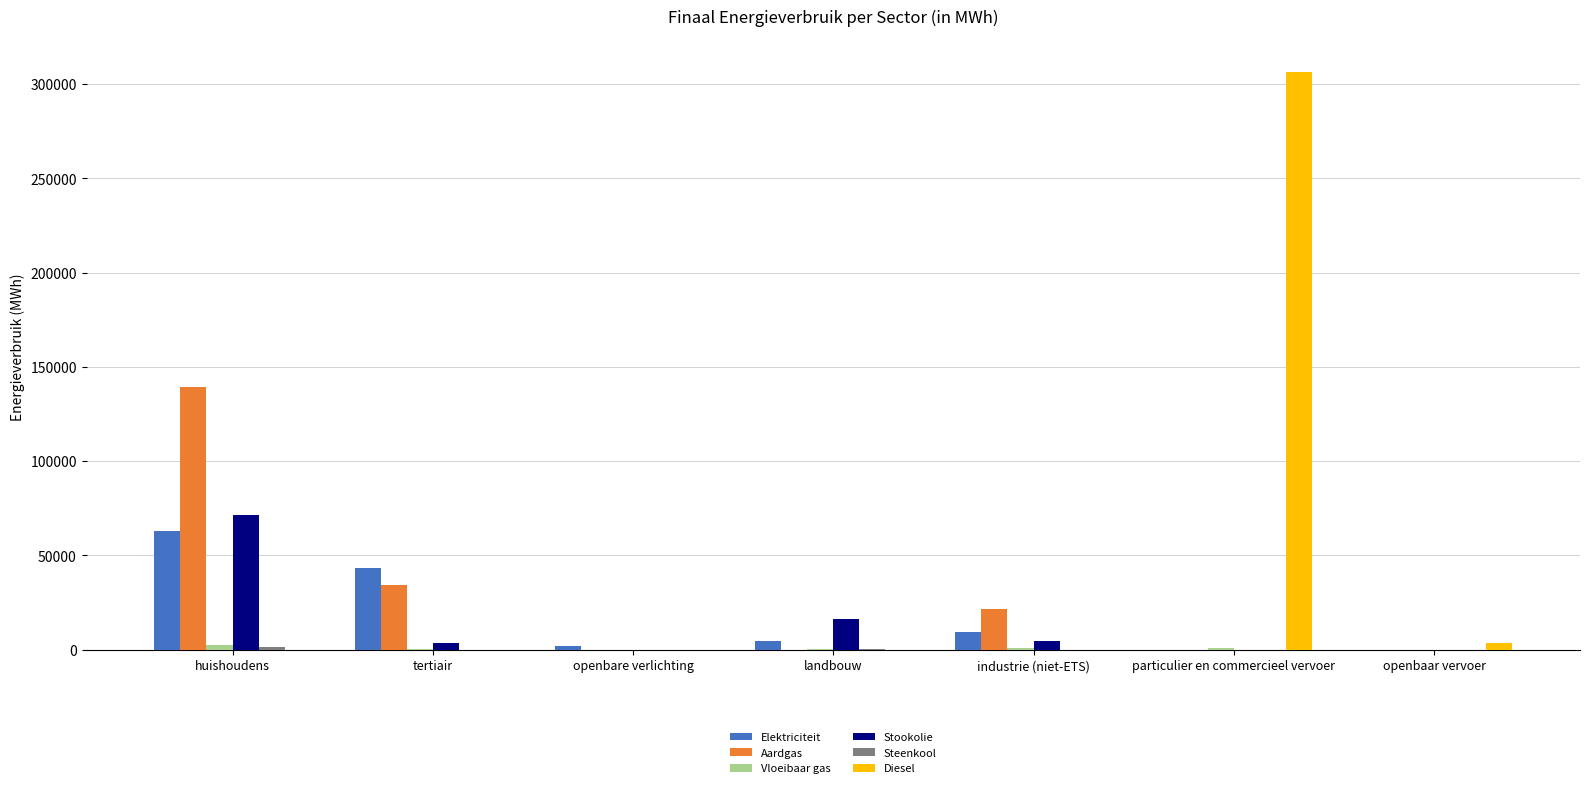

True or false: Stookolie has a value of 16528.0 at landbouw.

True